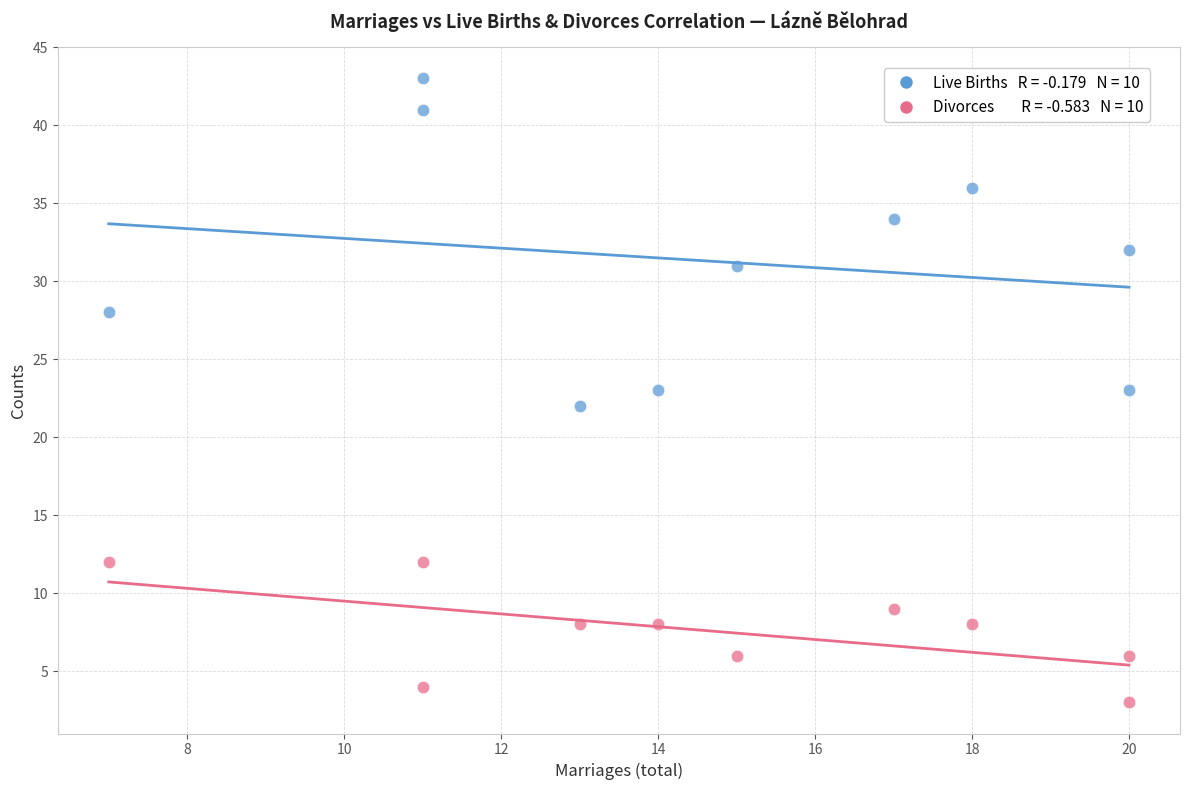

Across all data points, what is the range of Y values (max minus min)?

40